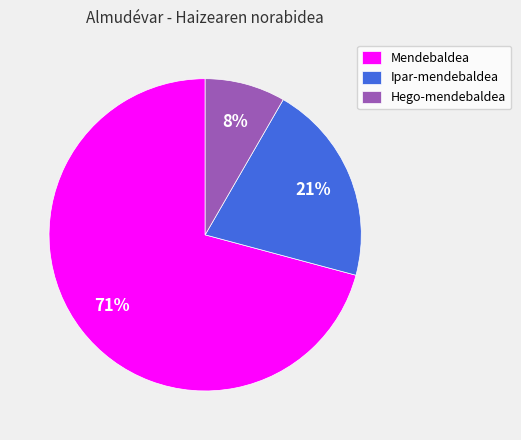

Do Ipar-mendebaldea and Mendebaldea together represent more than half of the pie?

Yes